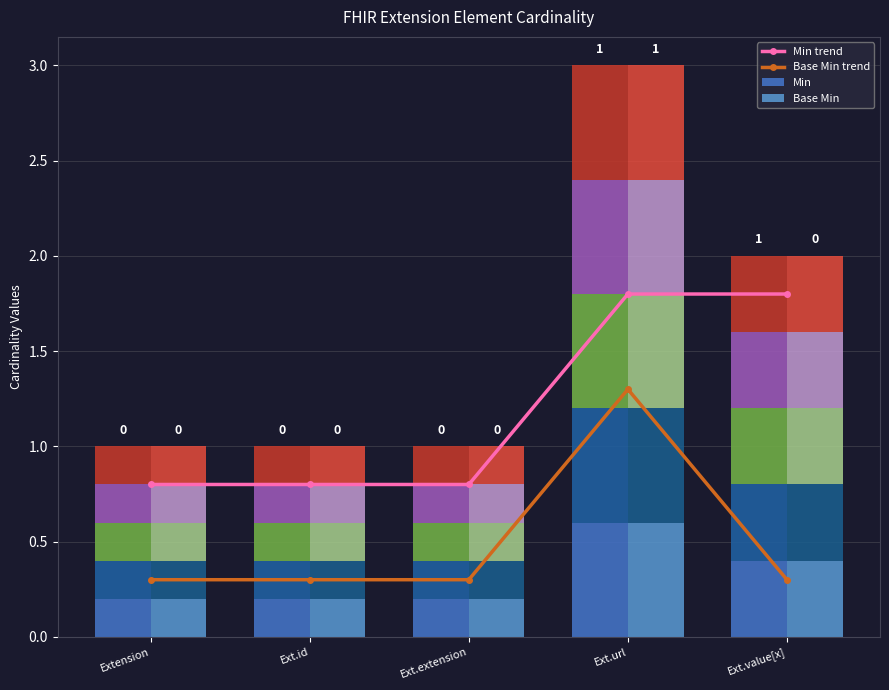

True or false: Min trend has a value of 0.8 at Ext.id.

True